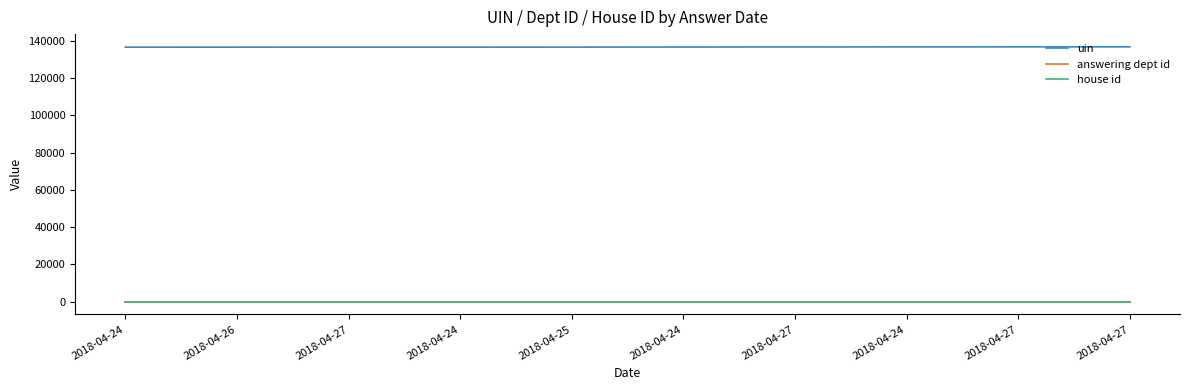

What is the total value across all series at 2018-04-24?

136639